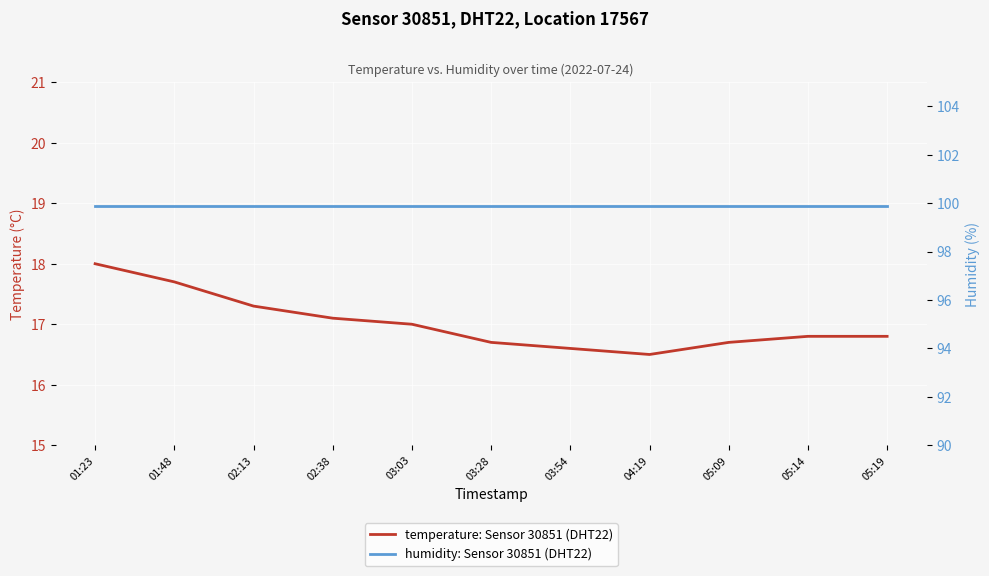

What is the approximate value of humidity: Sensor 30851 (DHT22) at 03:03?

99.9